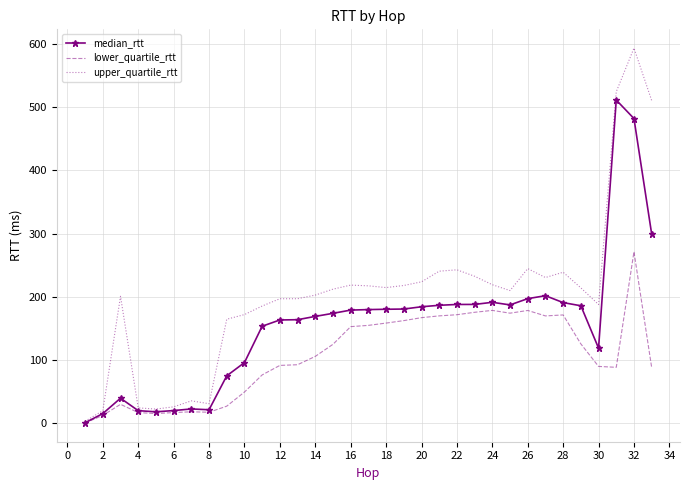

What is the maximum value shown in the chart?

593.5